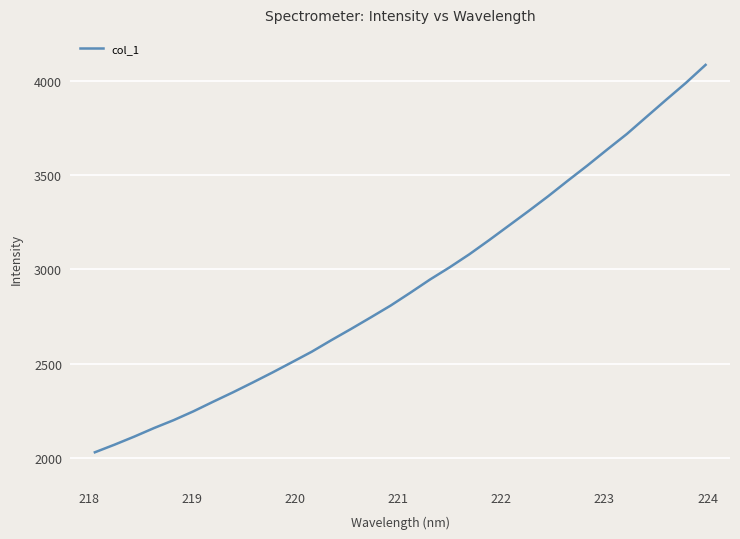

What is the maximum value shown in the chart?

4082.8